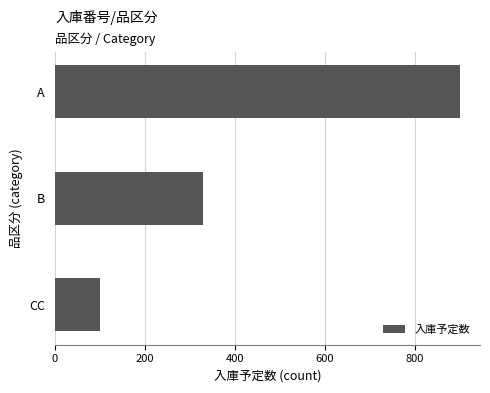

Which label corresponds to the smallest value in the chart?

CC